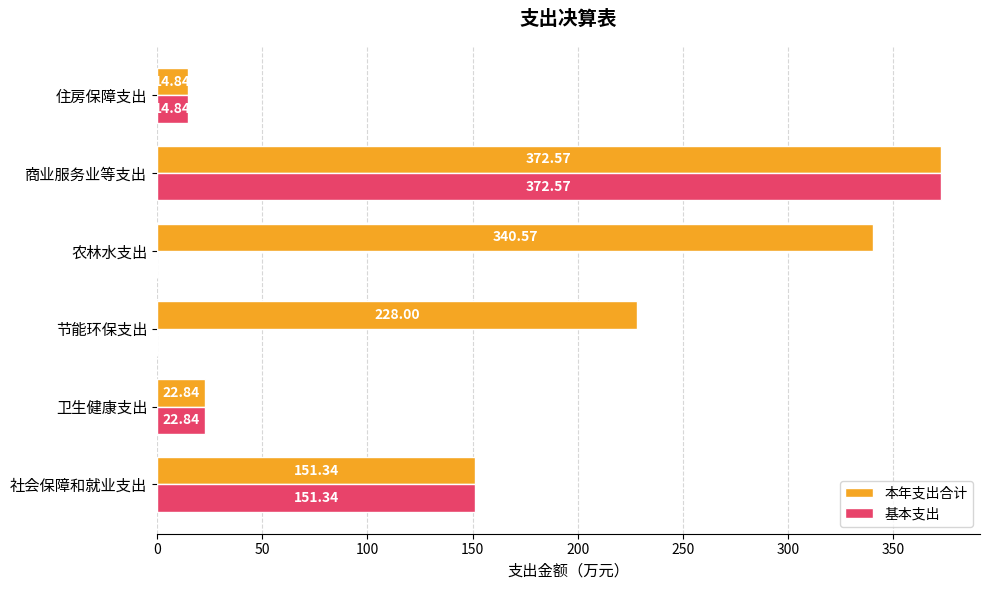

Count the number of data series in this chart.

2